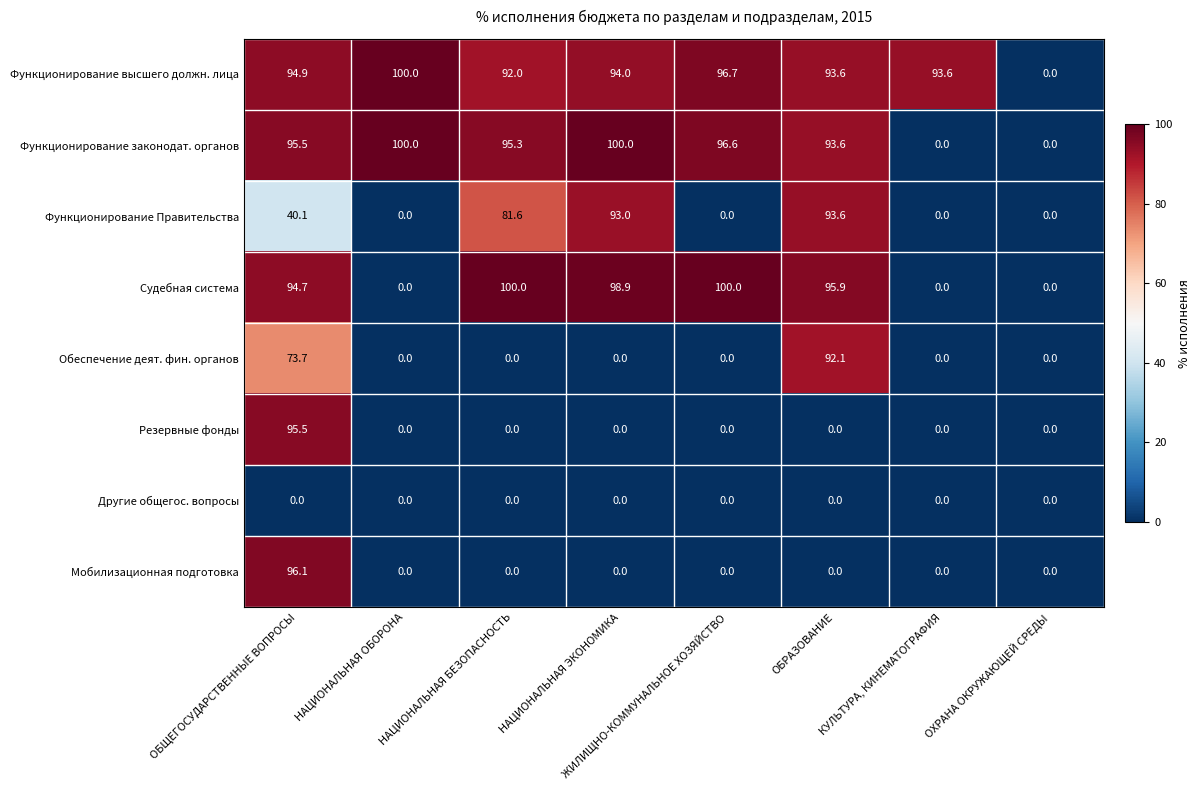

Is it true that Функционирование Правительства equals 43.5 at ОХРАНА ОКРУЖАЮЩЕЙ СРЕДЫ?

False